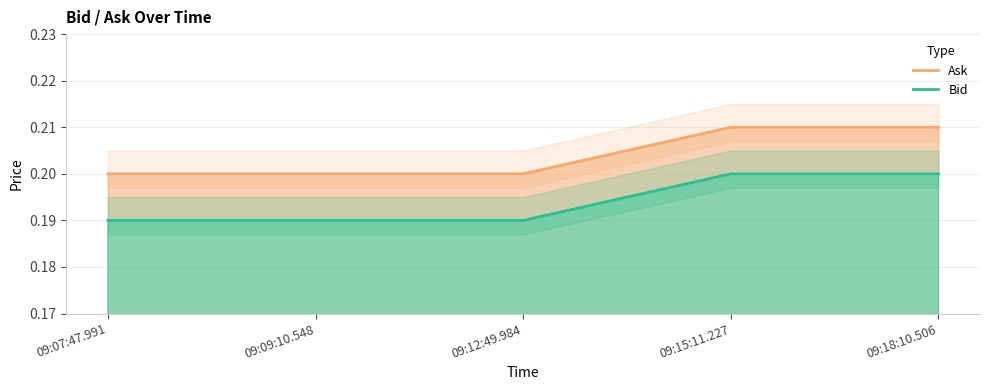

What is the maximum value shown in the chart?

0.2